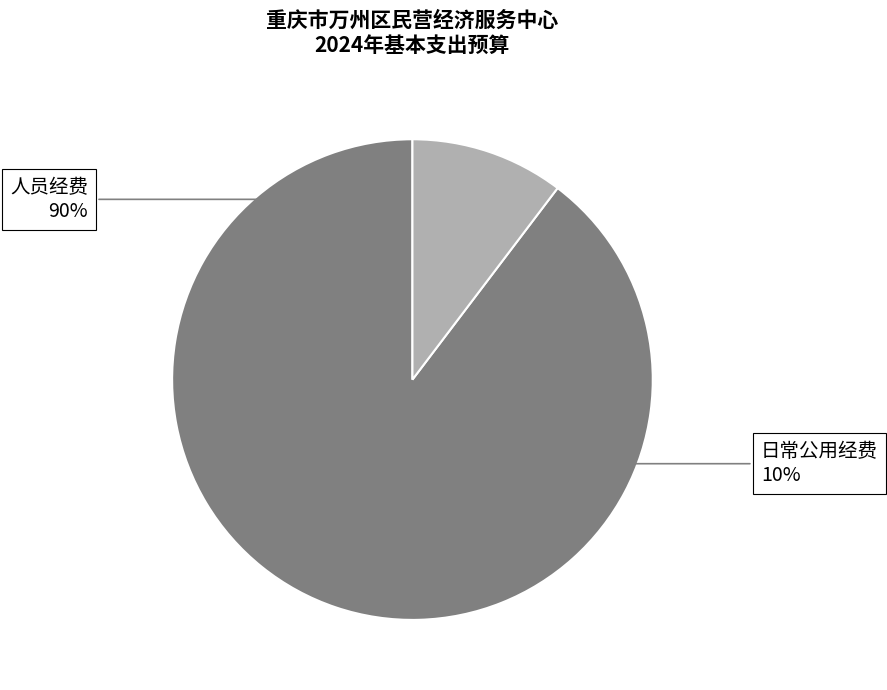

Does 人员经费 represent more than half of the total?

Yes